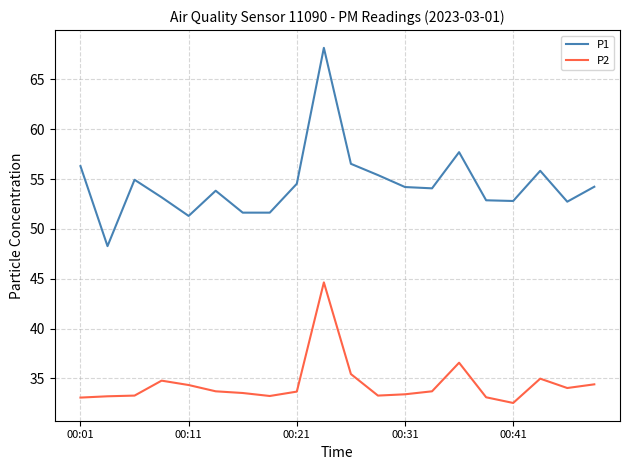

True or false: P1 and P2 intersect in this chart.

False